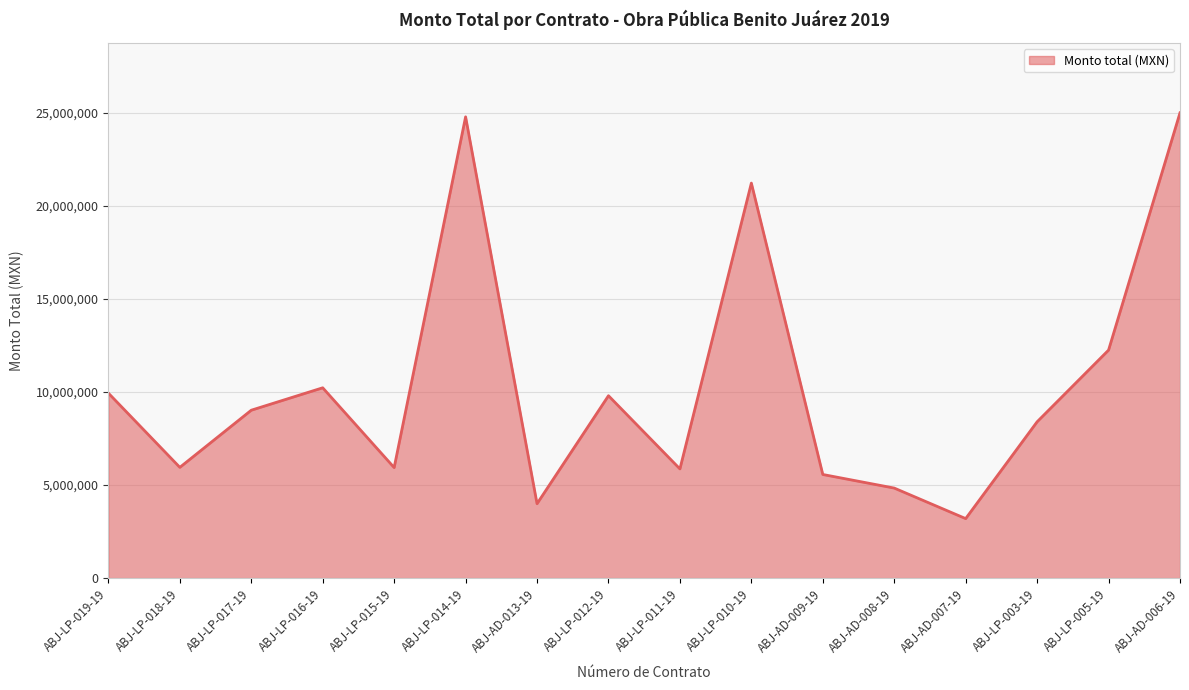

What is the difference between the values at ABJ-LP-016-19 and ABJ-LP-017-19?

1204222.8